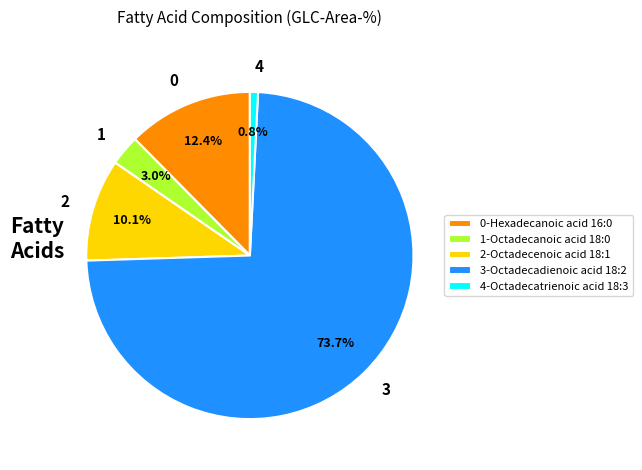

Which slice is the smallest?

4-Octadecatrienoic acid 18:3